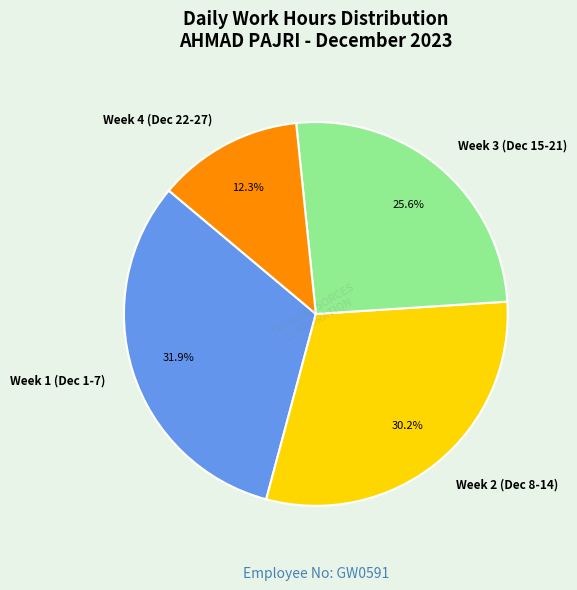

What is the total percentage of Week 3 (Dec 15-21) and Week 2 (Dec 8-14)?

55.8%